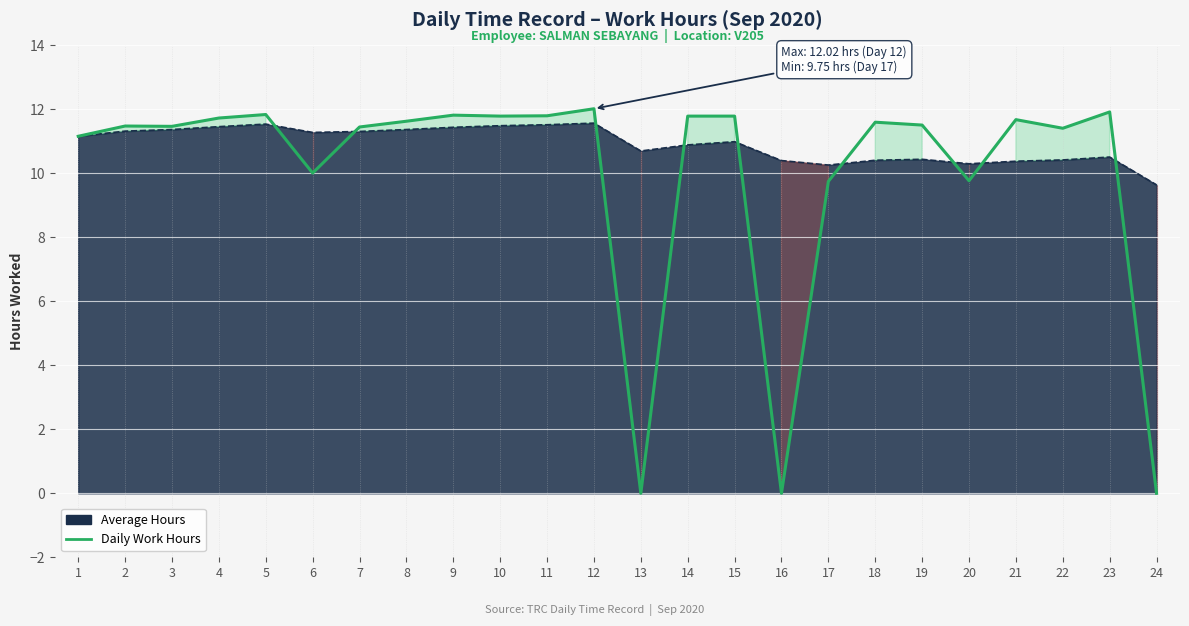

How many lines are shown in the chart?

1